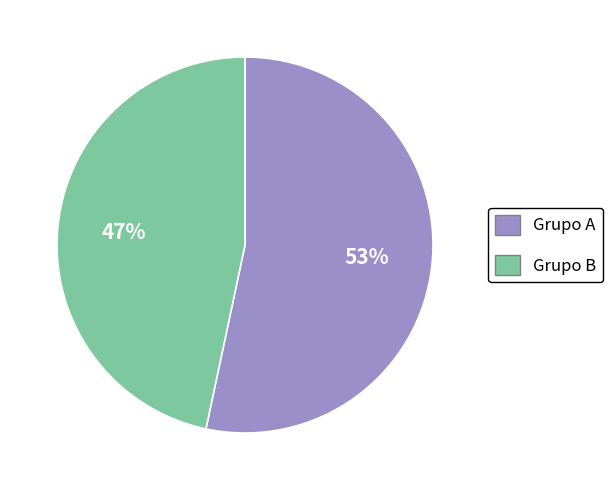

Count the number of slices in the pie.

2